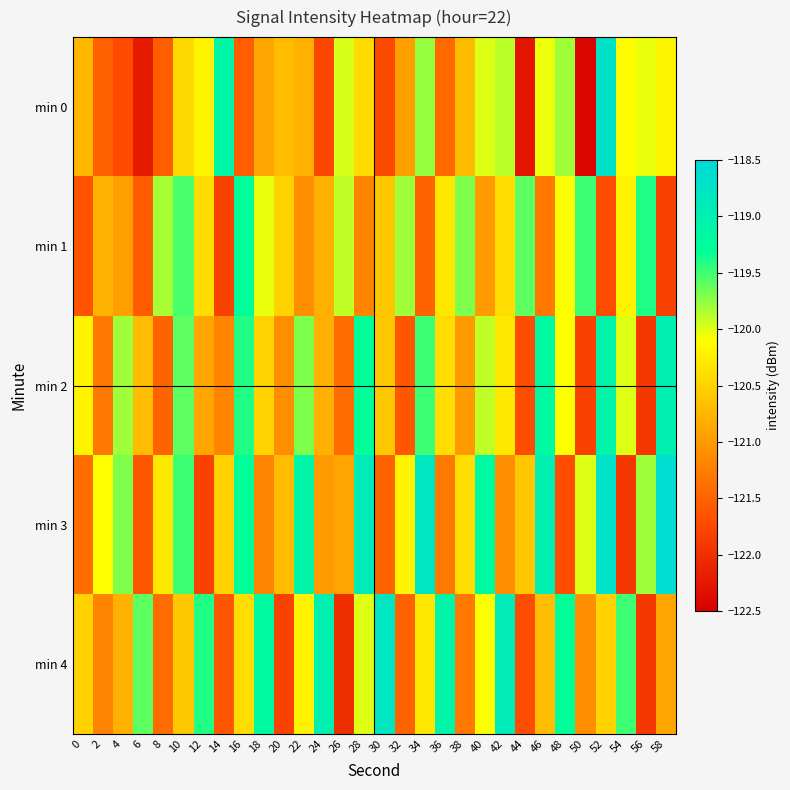

Rank the series at 2 from lowest to highest value.

min 0, min 2, min 4, min 1, min 3